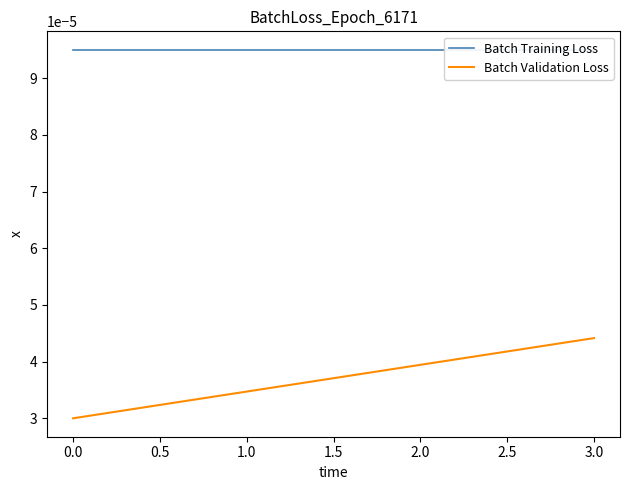

How many Batch Validation Loss values are between 0 and 1?

4